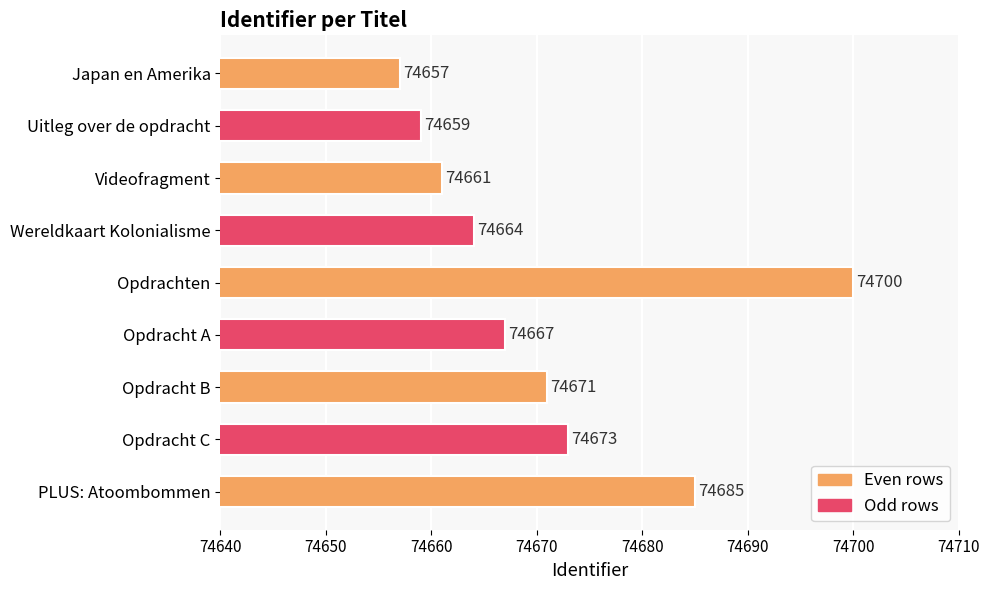

Reading top to bottom, transcribe all the data shown in this chart.

Japan en Amerika=74657	Uitleg over de opdracht=74659	Videofragment=74661	Wereldkaart Kolonialisme=74664	Opdrachten=74700	Opdracht A=74667	Opdracht B=74671	Opdracht C=74673	PLUS: Atoombommen=74685